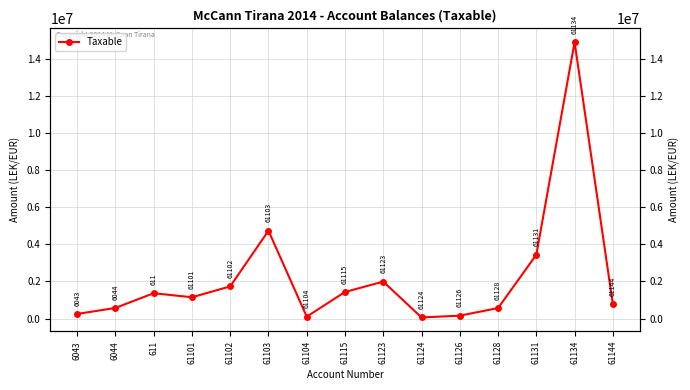

Between 61101 and 6043, which is larger?

61101